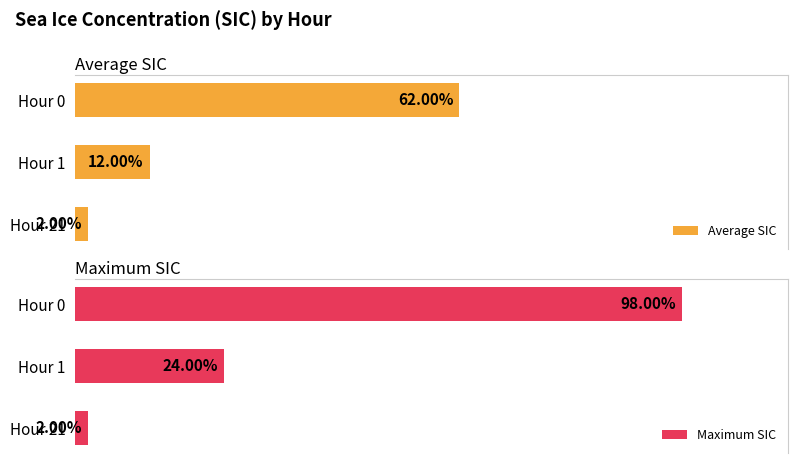

What are all the series names shown in the legend?

Average SIC, Maximum SIC